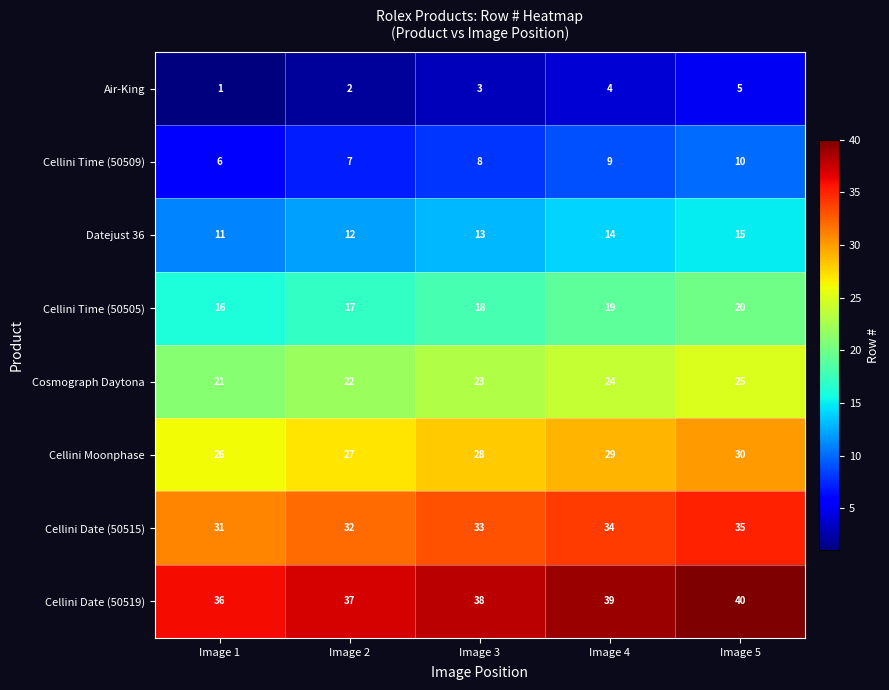

At how many categories does at least one series exceed 21?

5